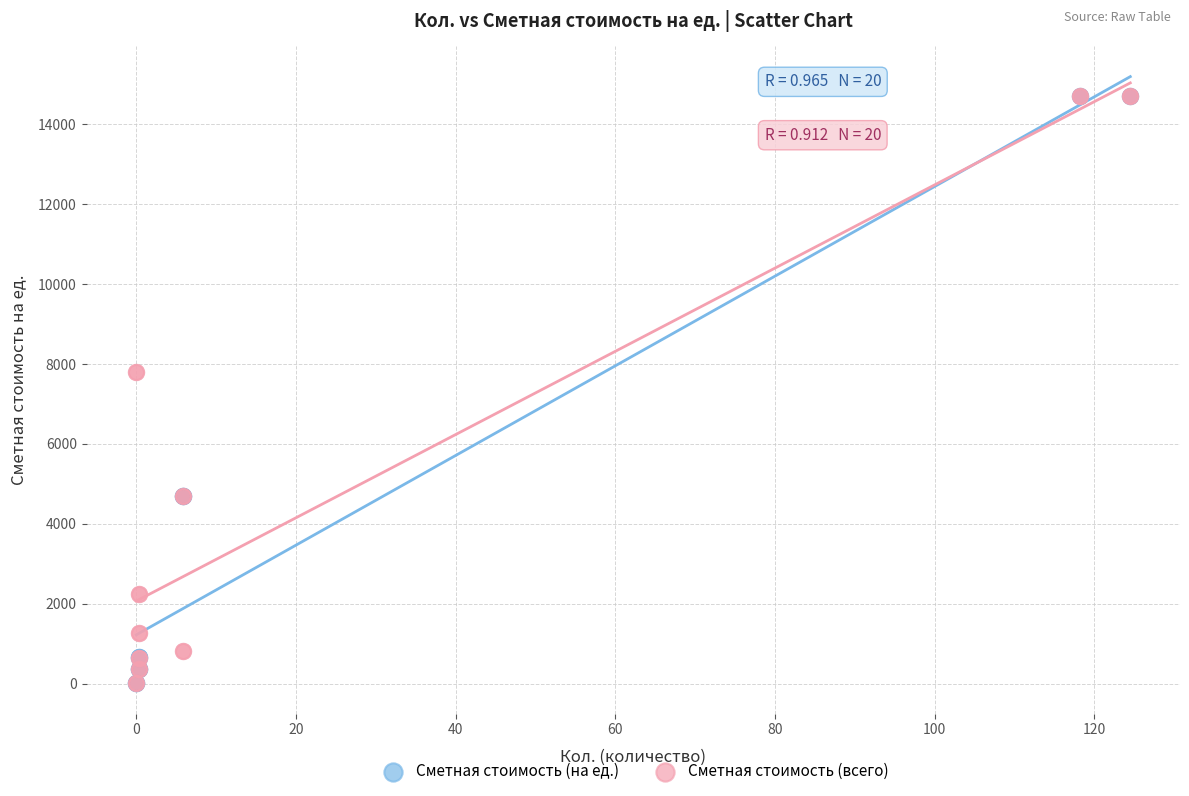

What are all the series names shown in the legend?

Сметная стоимость (на ед.), Сметная стоимость (всего)